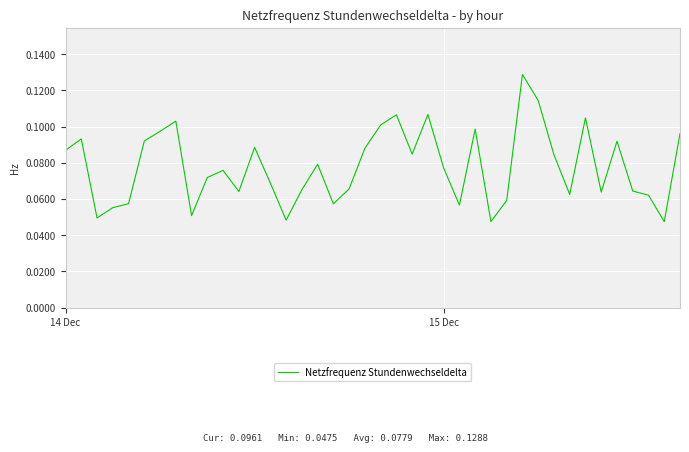

How many interior local valleys (lower than both neighbors) does the data have?

11